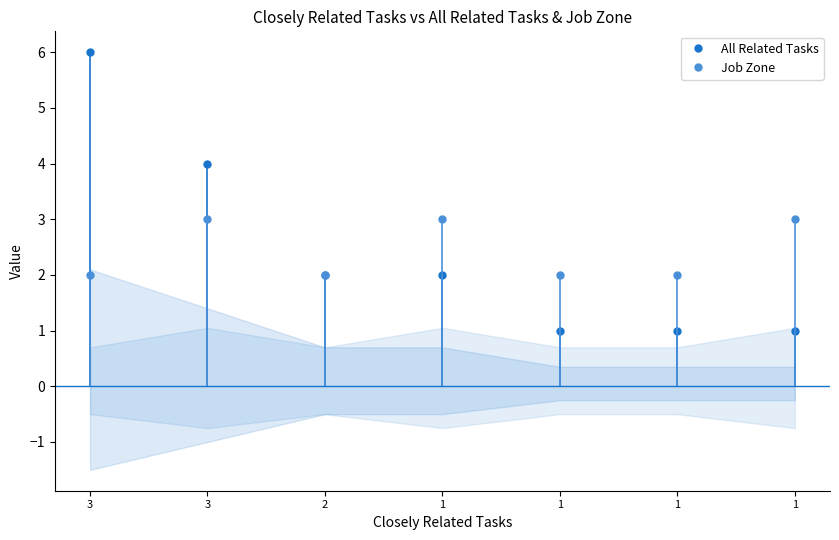

How many All Related Tasks values are between 1 and 4?

6